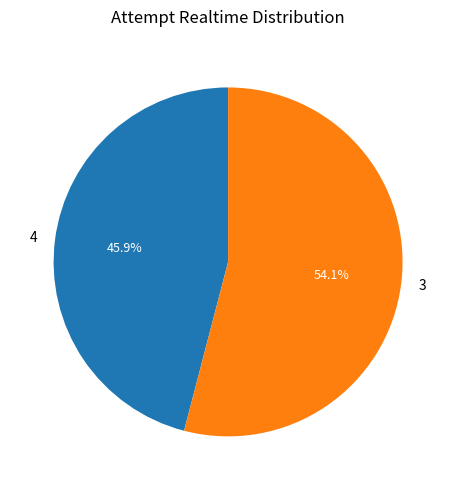

Which slice is the largest?

3